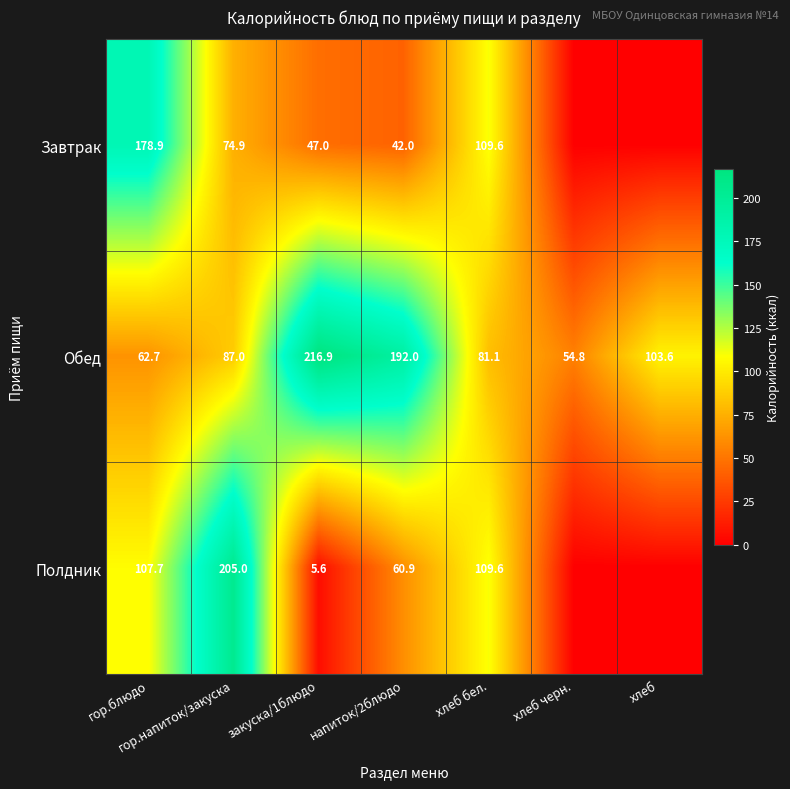

Which has a higher value, хлеб or хлеб бел.?

хлеб бел.